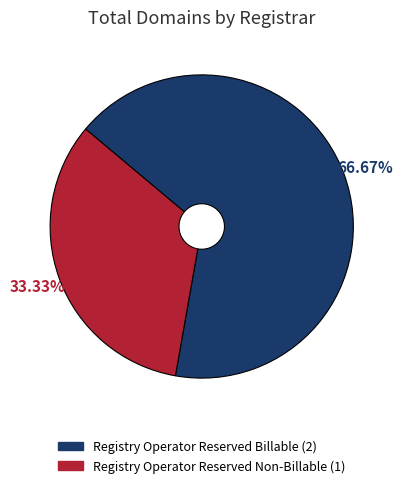

Do Registry Operator Reserved Non-Billable and Registry Operator Reserved Billable together represent more than half of the pie?

Yes